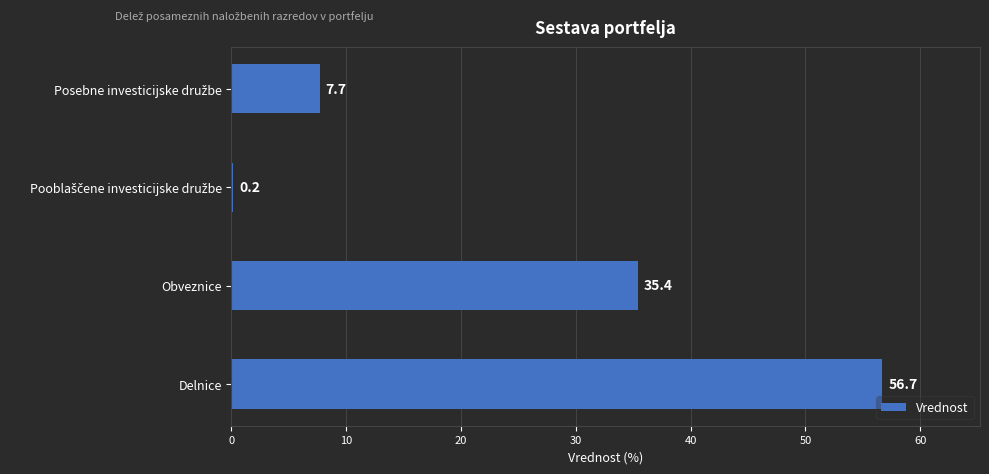

What is the average value?

25.0